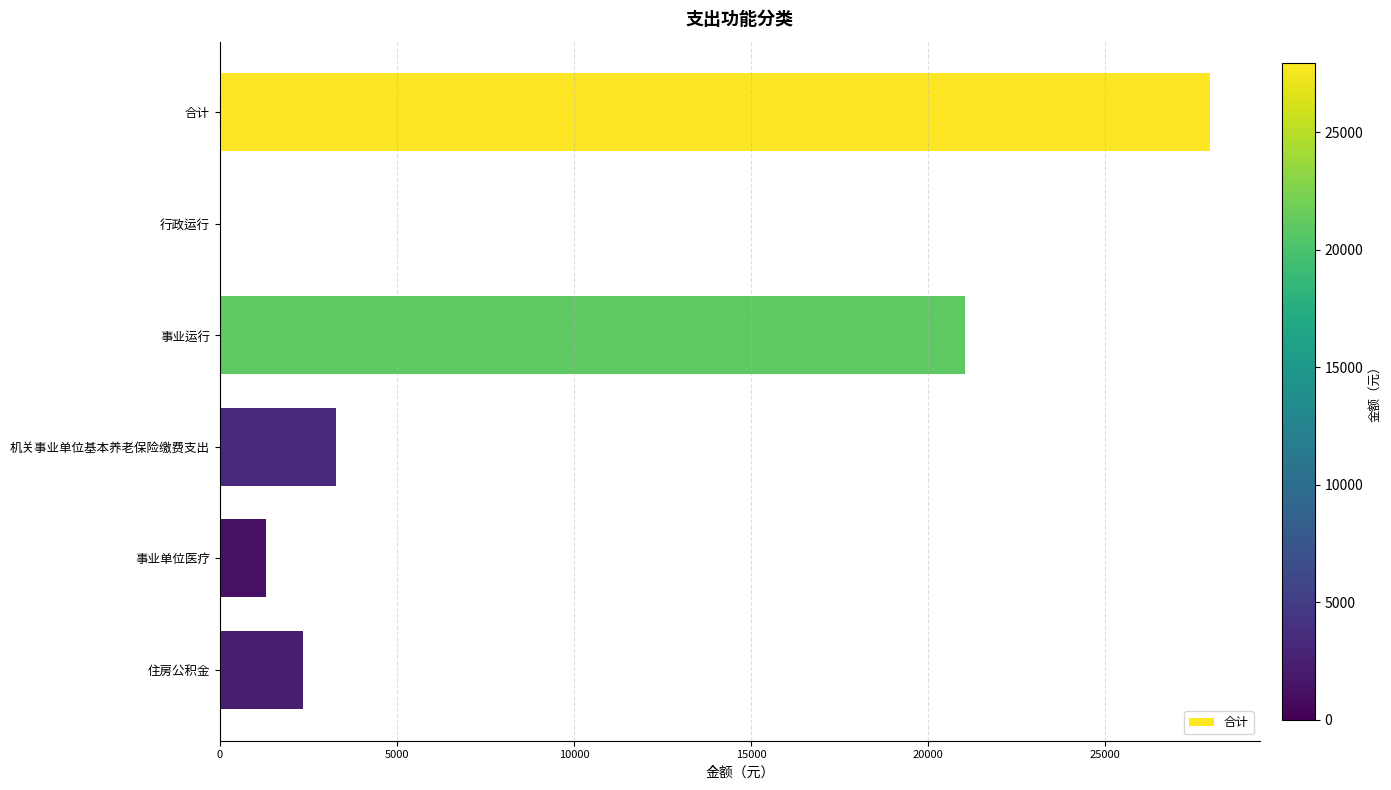

How many positive values are there?

5